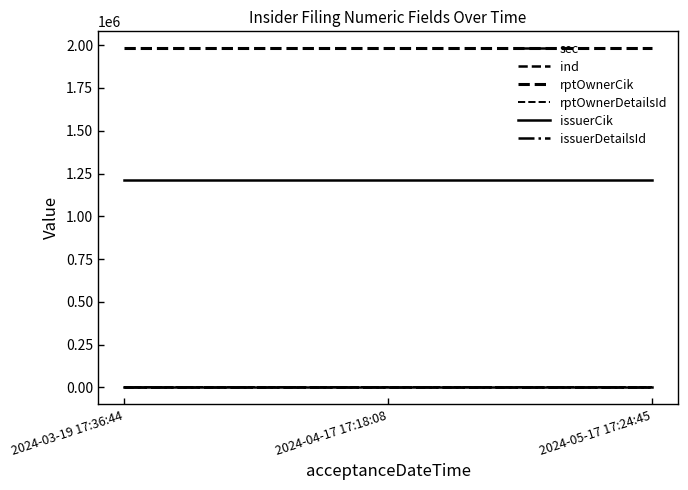

True or false: issuerCik has a value of 1212545 at 2024-05-17 17:24:45.

True